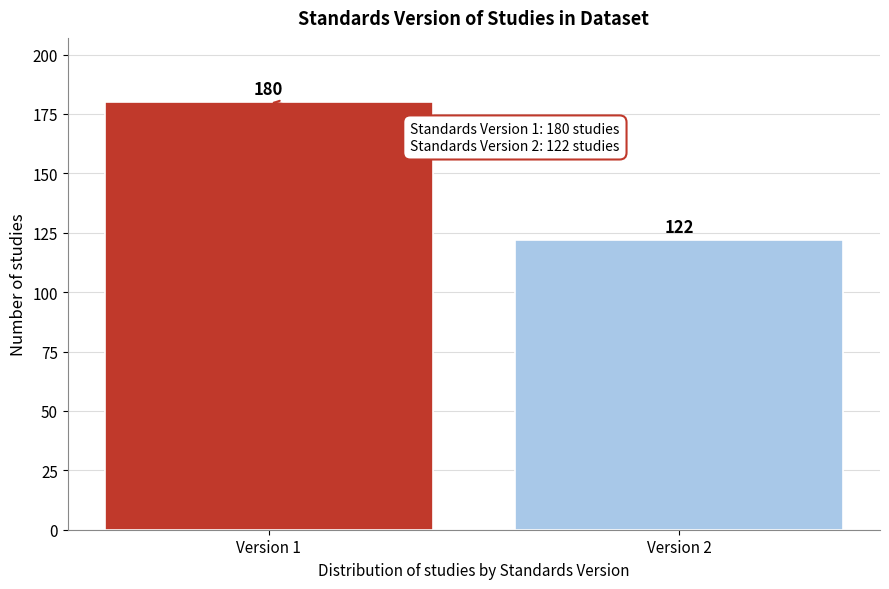

Reading left to right, what are all the values shown in this chart?

180	122